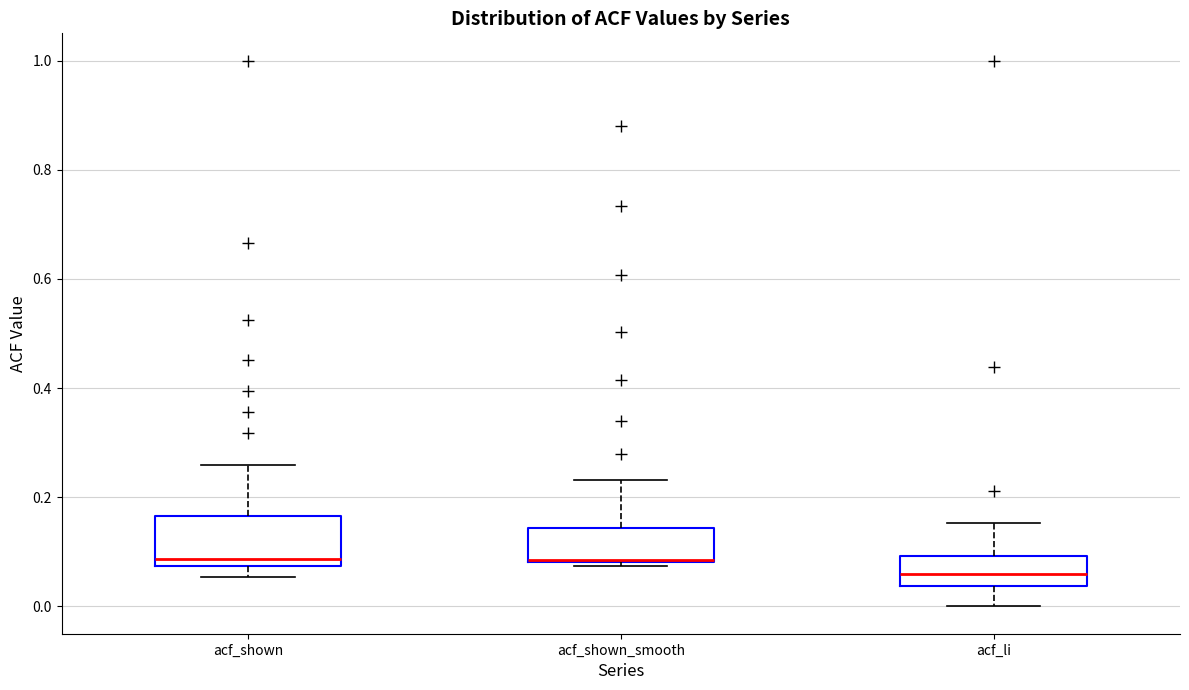

Reading left to right, read every box against the y-axis: the position of its median line, the range the box covers, and the ends of its whiskers. The values are not printed on the chart, so give them approximately, as read against the axis.

acf_shown: median 0.08 (just above the box's lower edge), box 0.08 to 0.16, whiskers 0.06 to 0.26
acf_shown_smooth: median 0.08 (drawn on the box's lower edge), box 0.08 to 0.14, whiskers 0.08 (just below the box's lower edge) to 0.24
acf_li: median 0.06, box 0.04 to 0.10, whiskers 0.00 to 0.16